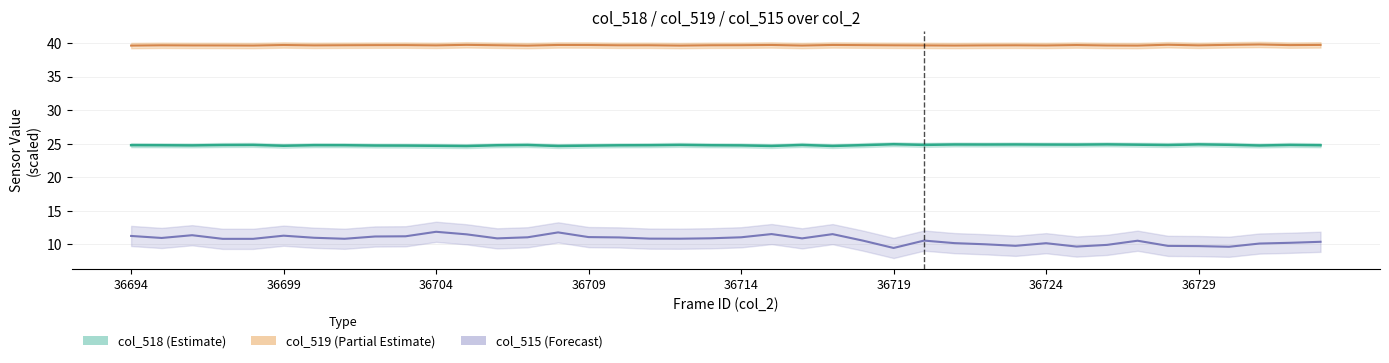

True or false: col_515 and col_518 cross at least once.

False